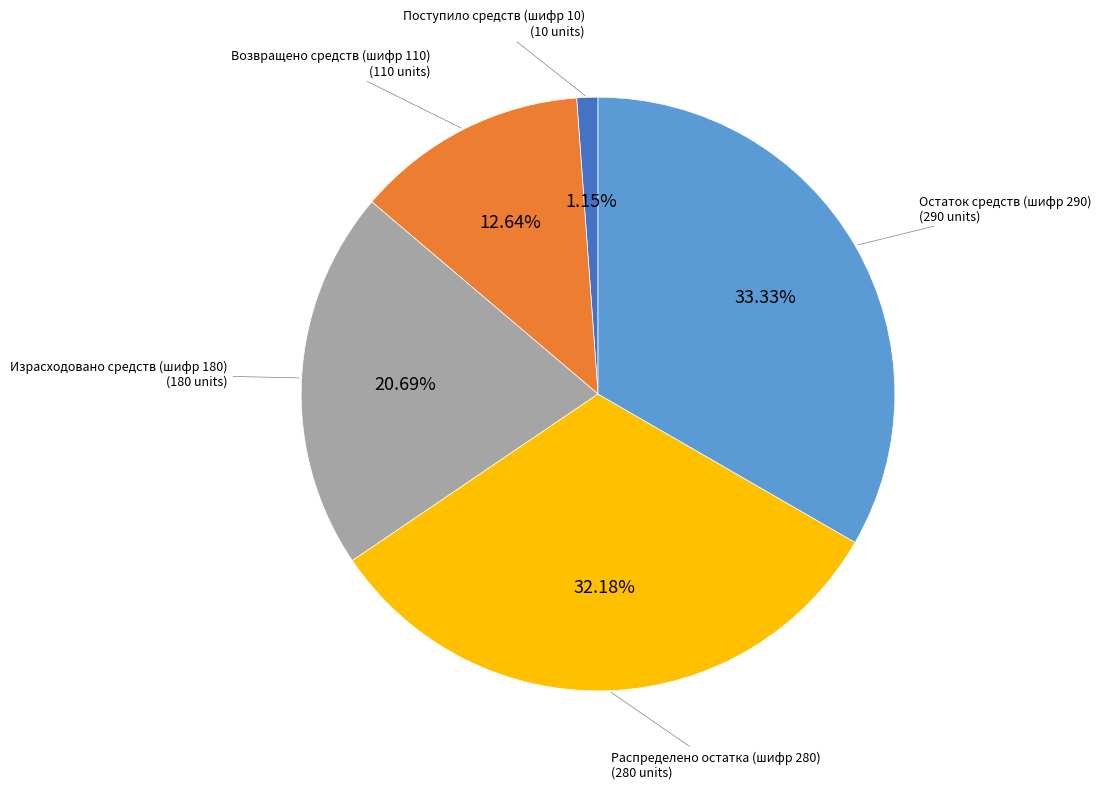

How many slices are in this pie chart?

5